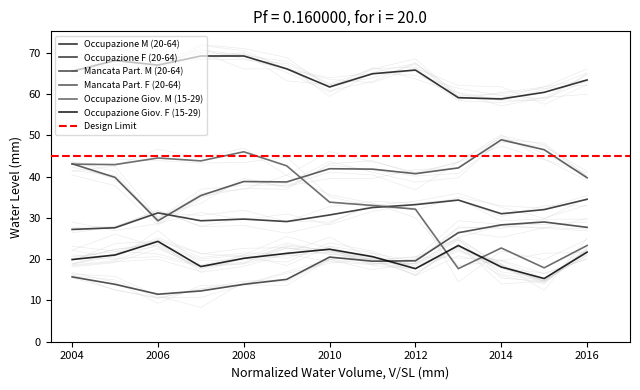

How many lines are shown in the chart?

6